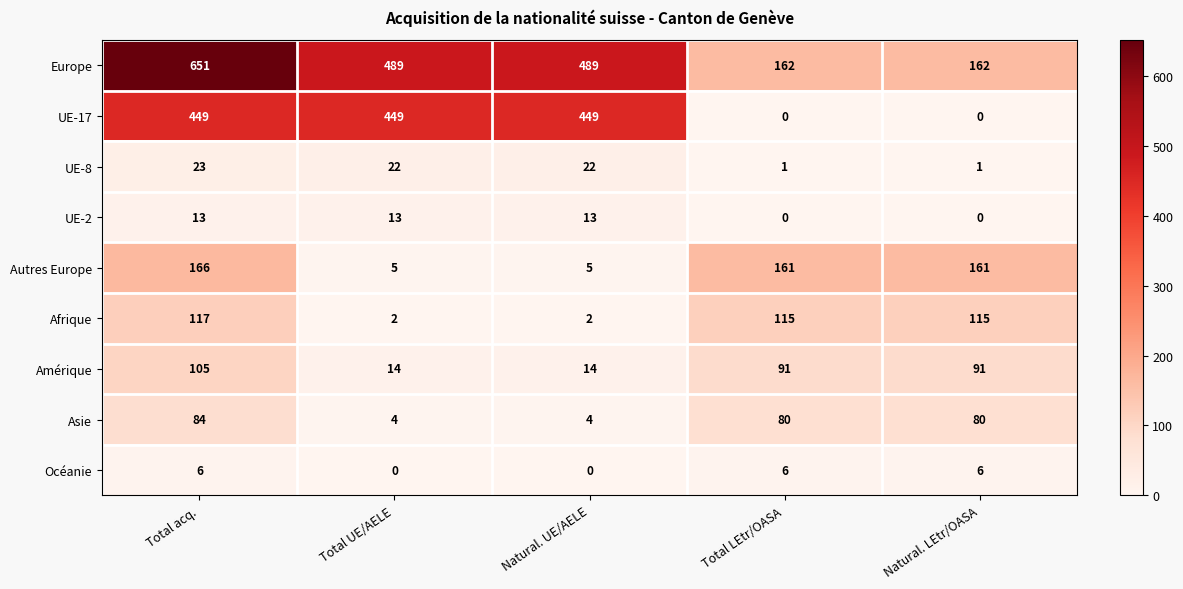

At which category is the sum across all series the highest?

Total acq.